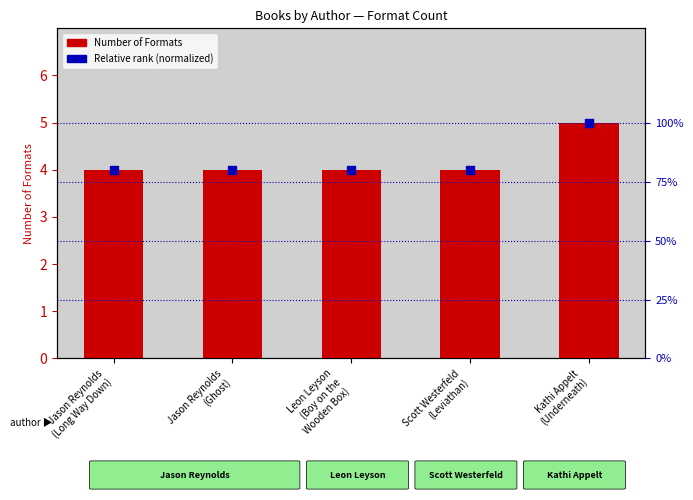

Which series reaches the minimum Y coordinate?

Relative rank (normalized)